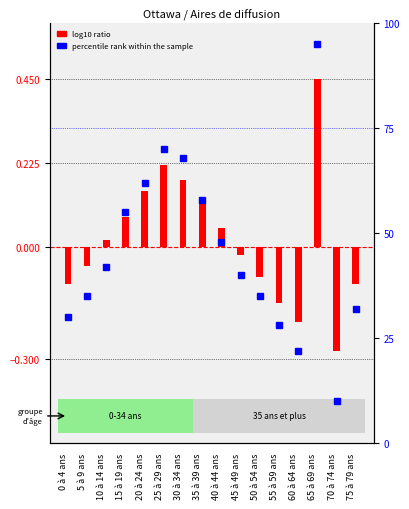

At which label is log10 ratio closest to 0?

10 à 14 ans